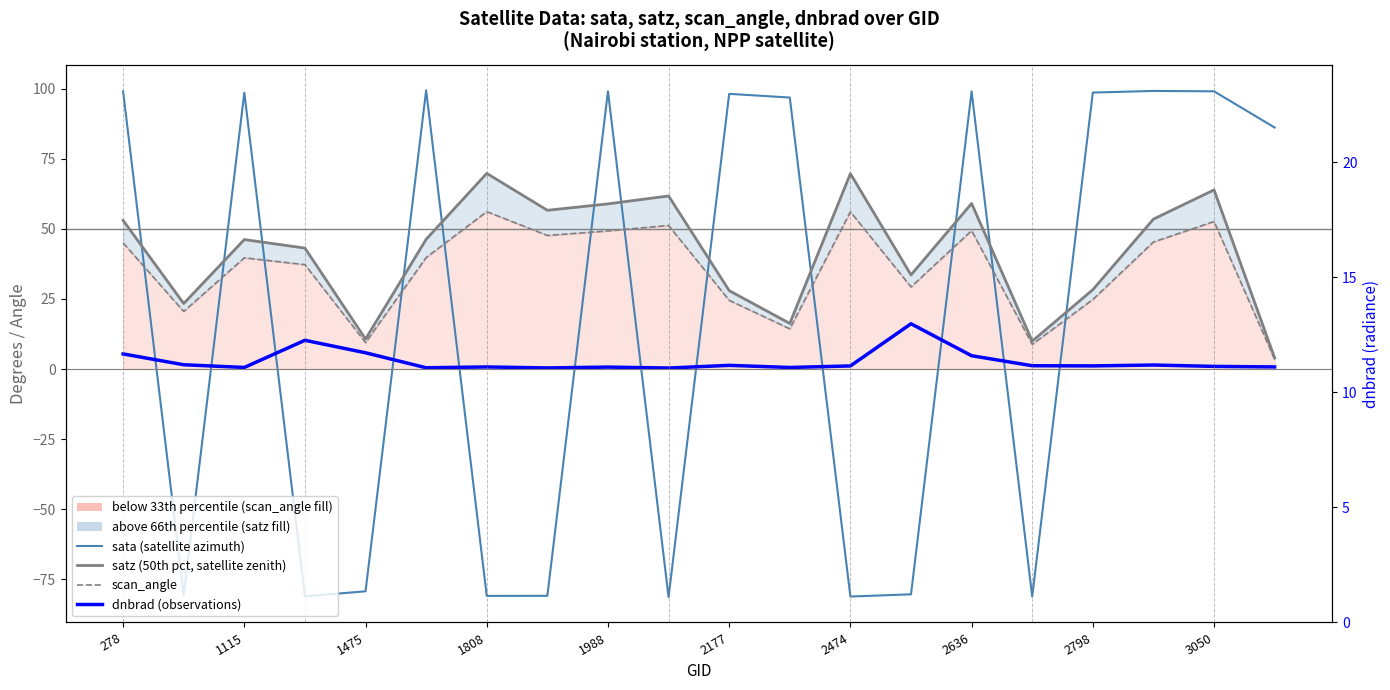

Which series has the largest total across all categories?

satz (satellite zenith)